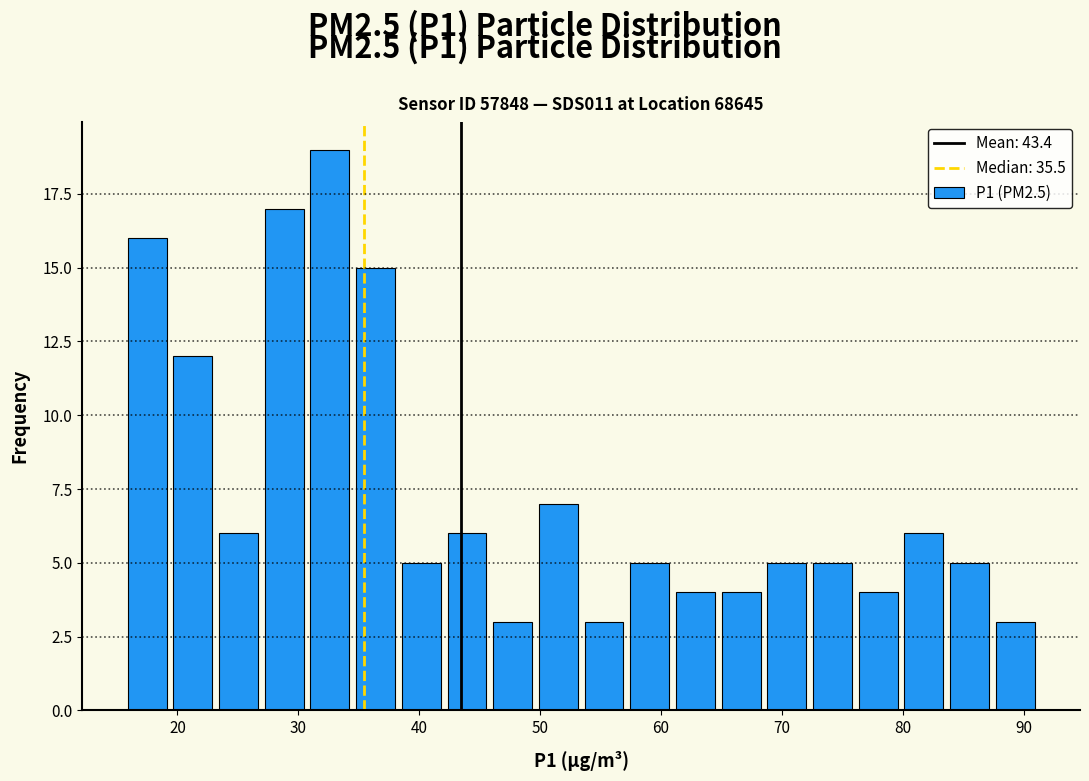

Read against the x-axis, roughly where is the centre of the tallest bar?

33